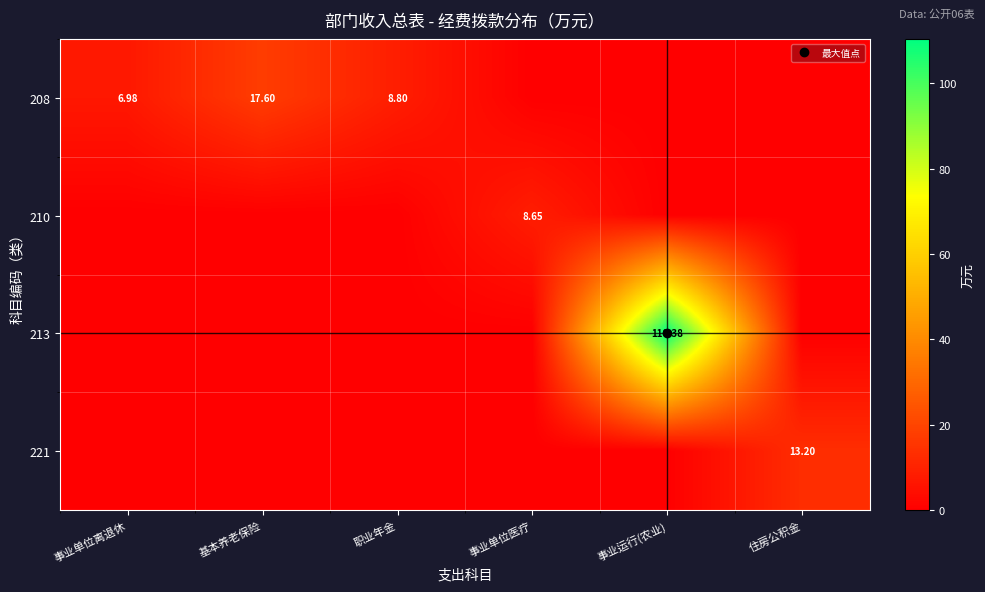

What is the total value across all series at 职业年金?

8.8